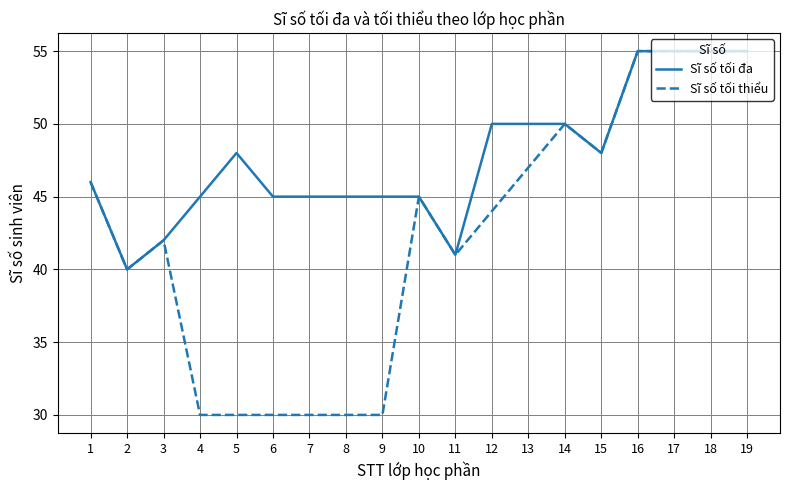

Is the value of Sĩ số tối thiểu at 7 greater than the value of Sĩ số tối đa at 12?

No